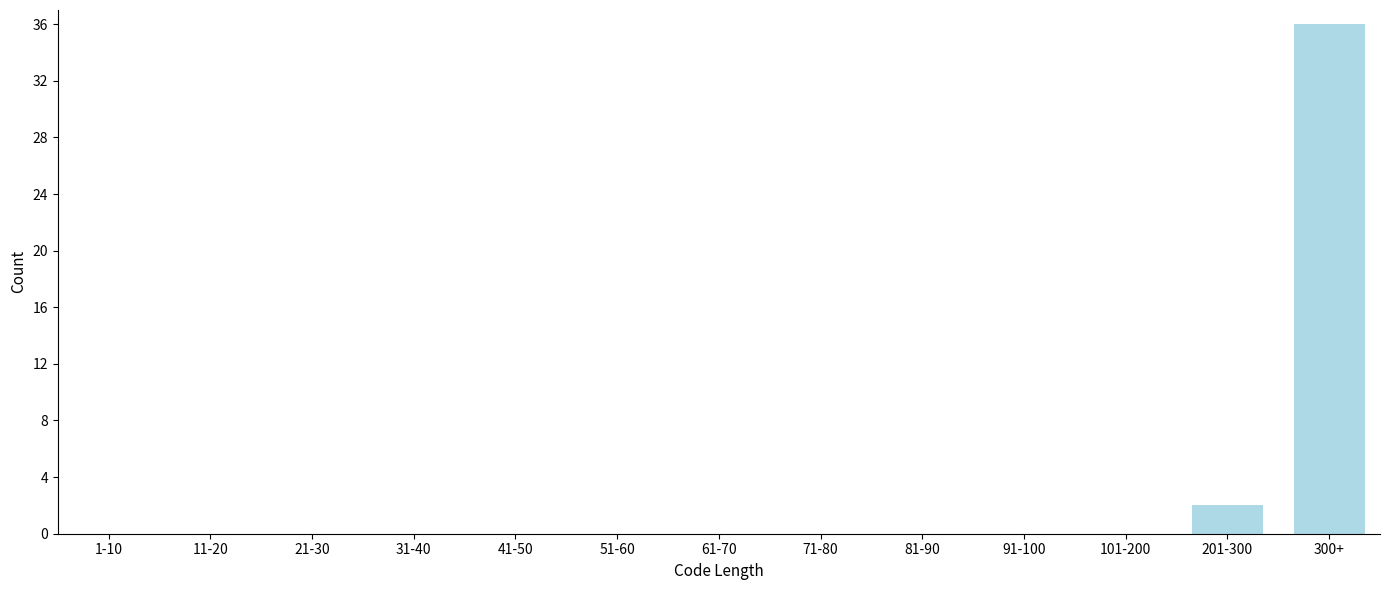

Reading left to right, extract all data points from this chart.

1-10=0	11-20=0	21-30=0	31-40=0	41-50=0	51-60=0	61-70=0	71-80=0	81-90=0	91-100=0	101-200=0	201-300=2	300+=36